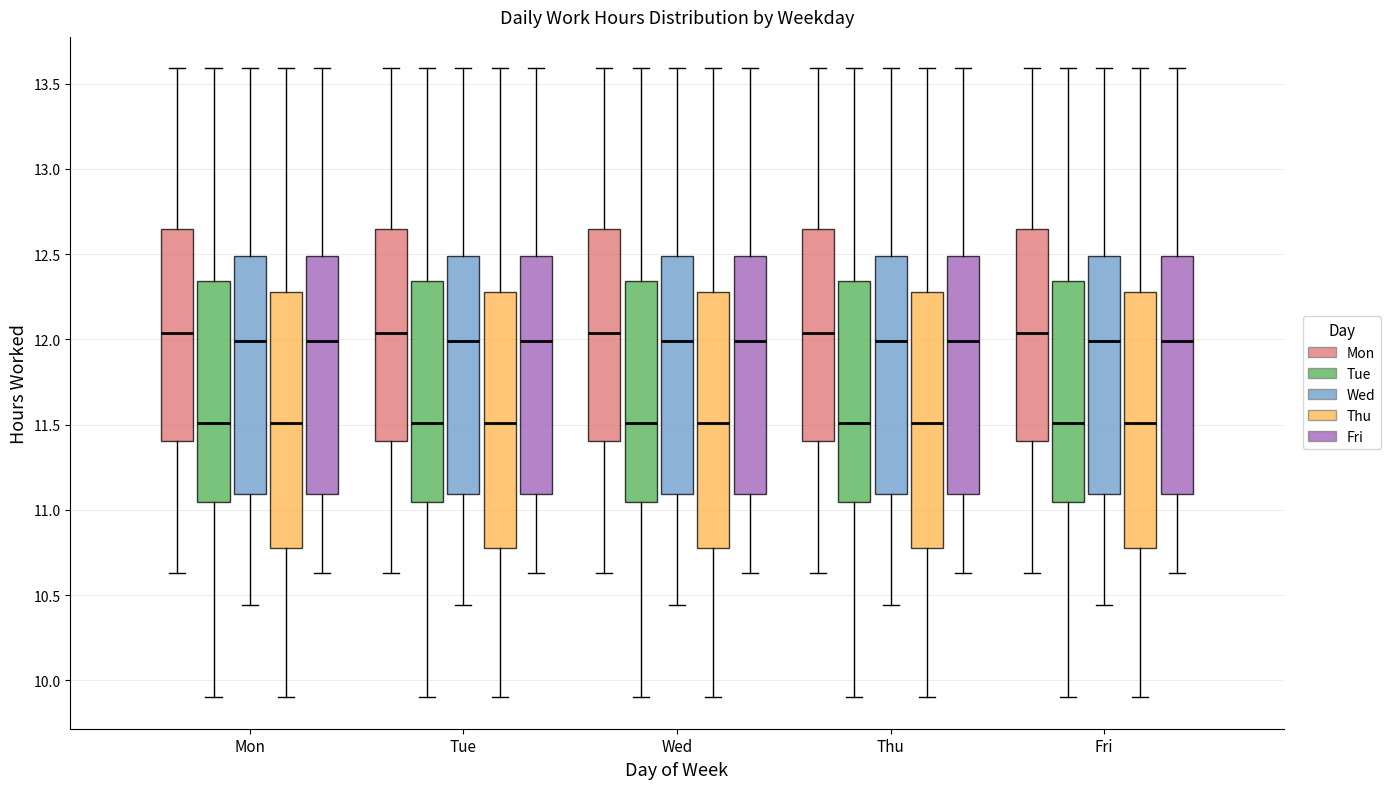

Reading left to right, read every box against the y-axis: the position of its median line, the range the box covers, and the ends of its whiskers. The values are not printed on the chart, so give them approximately, as read against the axis.

Mon (Mon): median 12.05, box 11.40 to 12.65, whiskers 10.65 to 13.60
Mon (Tue): median 11.50, box 11.05 to 12.35, whiskers 9.90 to 13.60
Mon (Wed): median 12.00, box 11.10 to 12.50, whiskers 10.45 to 13.60
Mon (Thu): median 11.50, box 10.80 to 12.30, whiskers 9.90 to 13.60
Mon (Fri): median 12.00, box 11.10 to 12.50, whiskers 10.65 to 13.60
Tue (Mon): median 12.05, box 11.40 to 12.65, whiskers 10.65 to 13.60
Tue (Tue): median 11.50, box 11.05 to 12.35, whiskers 9.90 to 13.60
Tue (Wed): median 12.00, box 11.10 to 12.50, whiskers 10.45 to 13.60
Tue (Thu): median 11.50, box 10.80 to 12.30, whiskers 9.90 to 13.60
Tue (Fri): median 12.00, box 11.10 to 12.50, whiskers 10.65 to 13.60
Wed (Mon): median 12.05, box 11.40 to 12.65, whiskers 10.65 to 13.60
Wed (Tue): median 11.50, box 11.05 to 12.35, whiskers 9.90 to 13.60
Wed (Wed): median 12.00, box 11.10 to 12.50, whiskers 10.45 to 13.60
Wed (Thu): median 11.50, box 10.80 to 12.30, whiskers 9.90 to 13.60
Wed (Fri): median 12.00, box 11.10 to 12.50, whiskers 10.65 to 13.60
Thu (Mon): median 12.05, box 11.40 to 12.65, whiskers 10.65 to 13.60
Thu (Tue): median 11.50, box 11.05 to 12.35, whiskers 9.90 to 13.60
Thu (Wed): median 12.00, box 11.10 to 12.50, whiskers 10.45 to 13.60
Thu (Thu): median 11.50, box 10.80 to 12.30, whiskers 9.90 to 13.60
Thu (Fri): median 12.00, box 11.10 to 12.50, whiskers 10.65 to 13.60
Fri (Mon): median 12.05, box 11.40 to 12.65, whiskers 10.65 to 13.60
Fri (Tue): median 11.50, box 11.05 to 12.35, whiskers 9.90 to 13.60
Fri (Wed): median 12.00, box 11.10 to 12.50, whiskers 10.45 to 13.60
Fri (Thu): median 11.50, box 10.80 to 12.30, whiskers 9.90 to 13.60
Fri (Fri): median 12.00, box 11.10 to 12.50, whiskers 10.65 to 13.60